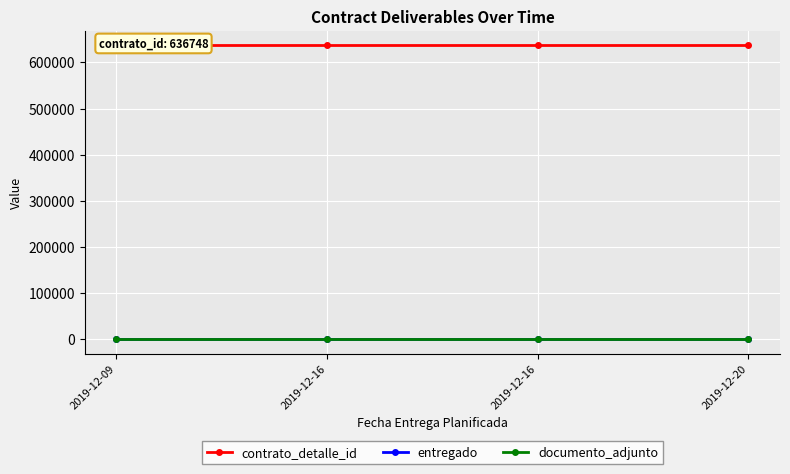

What is the value of the contrato_detalle_id point at the 4th from the left?

636748